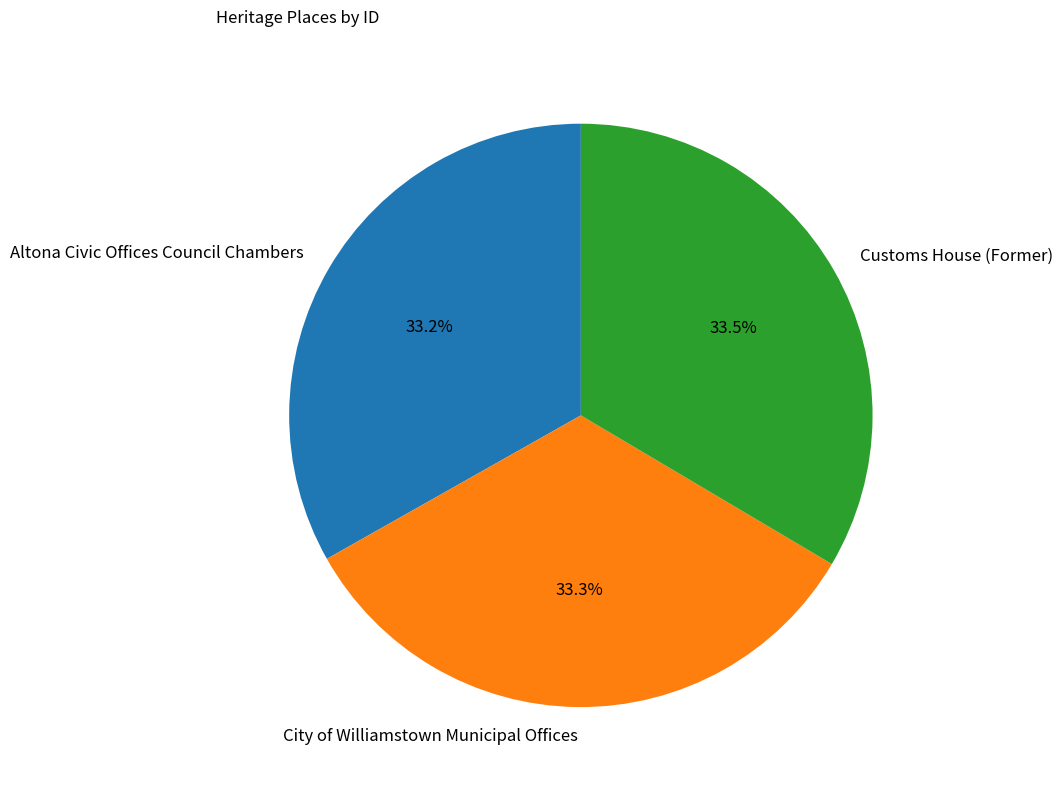

How many slices are in this pie chart?

3